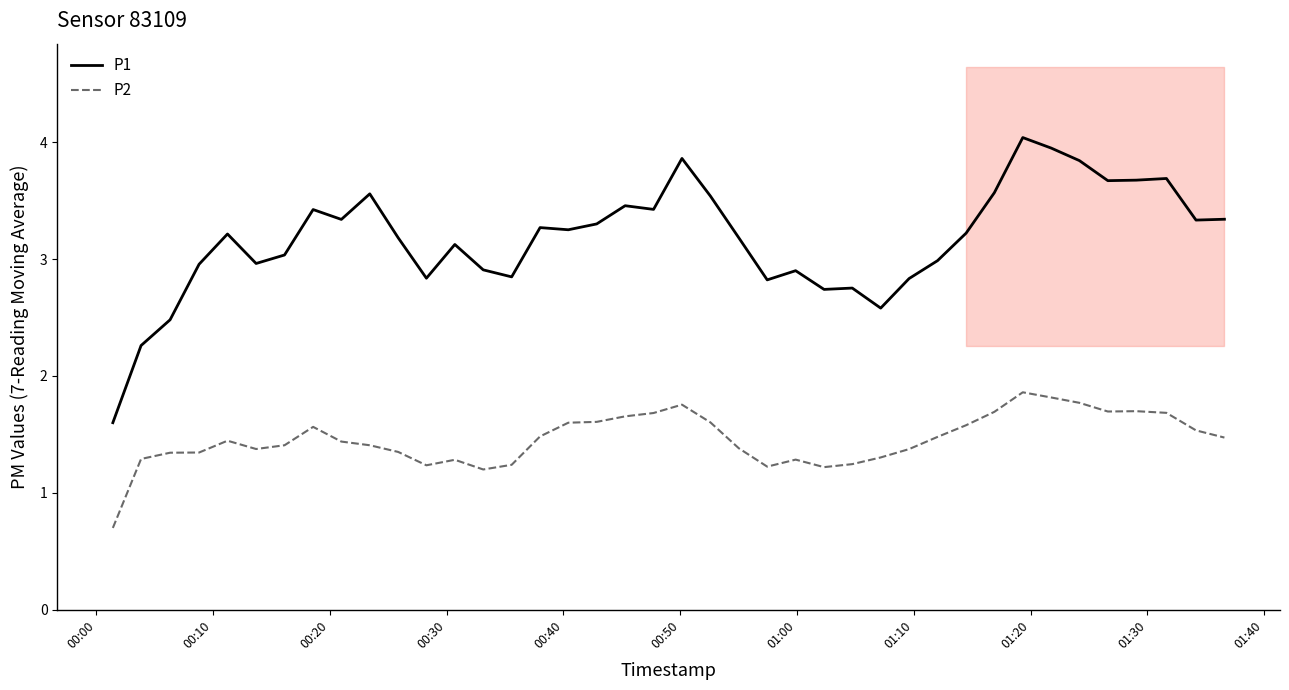

True or false: P2 has a value of 1.0 at 35.

False